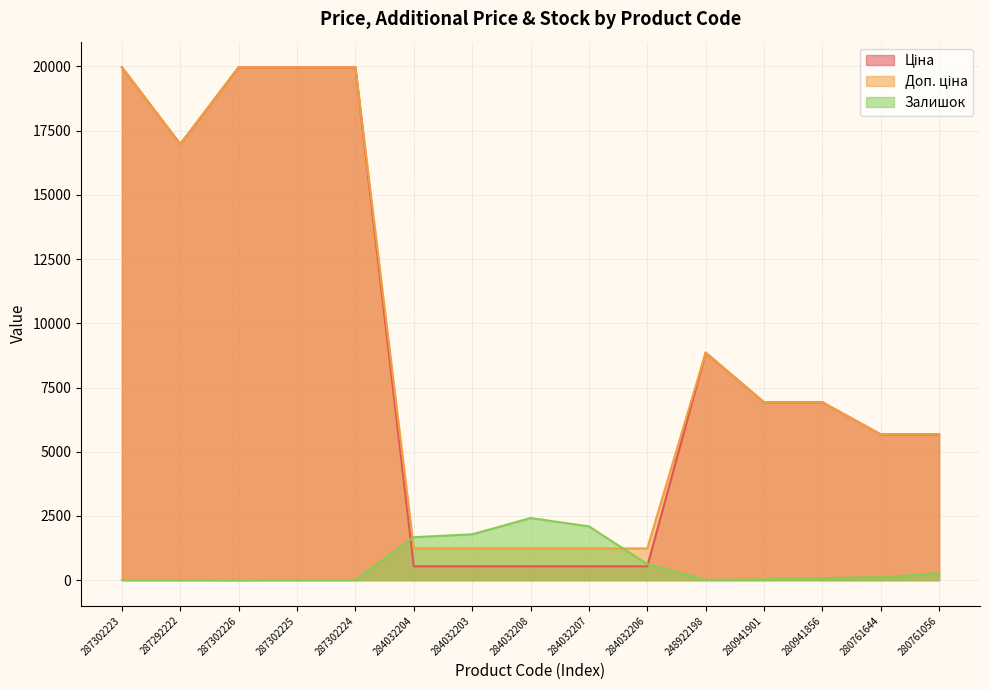

Which series changed the most between 287292222 and 287302224?

Ціна